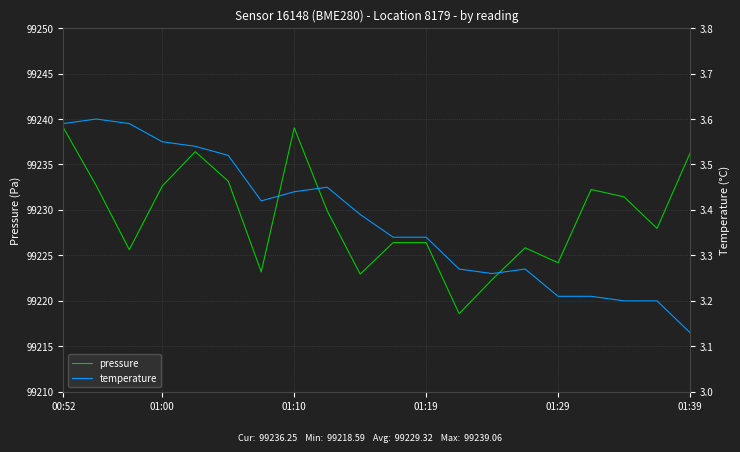

Rank the series by their average value, from highest to lowest.

pressure, temperature